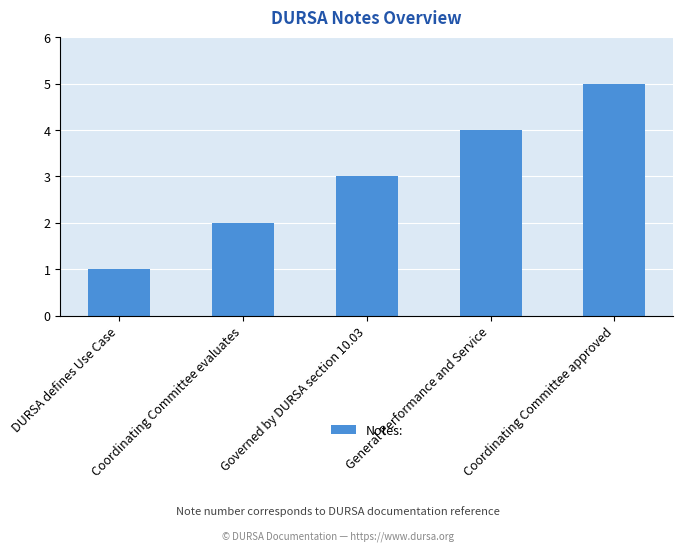

Reading left to right, list all the values displayed in this chart.

DURSA defines Use Case=1	Coordinating Committee evaluates=2	Governed by DURSA section 10.03=3	General Performance and Service=4	Coordinating Committee approved=5